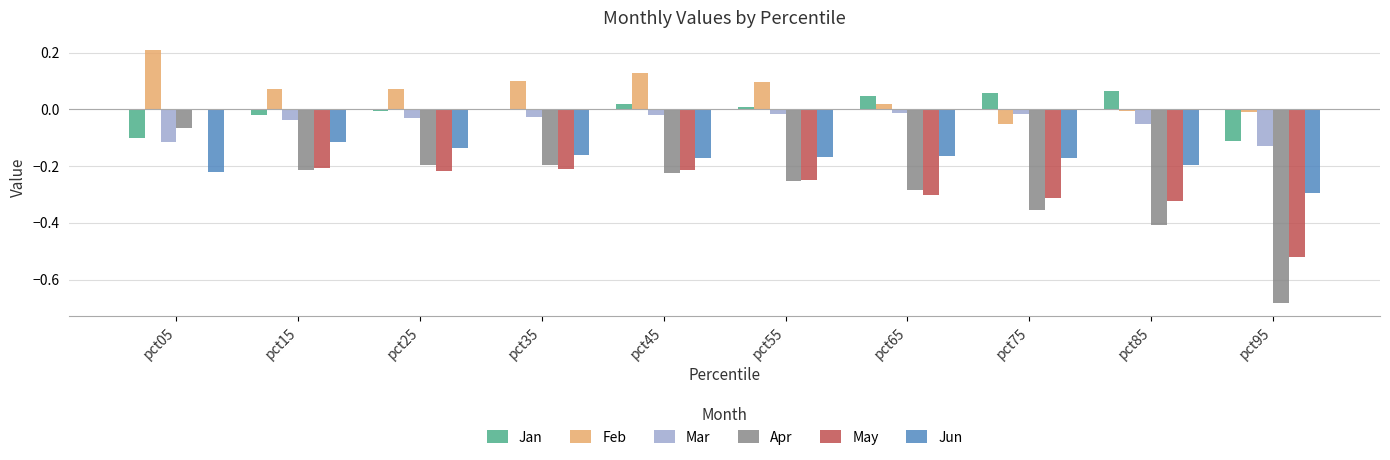

What is the total value across all series at pct95?

-1.8